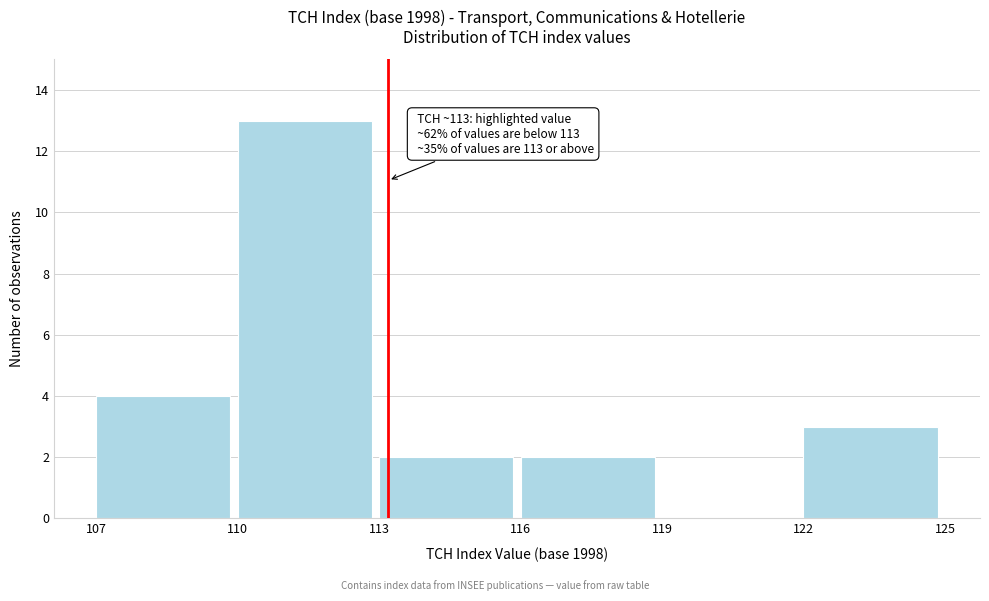

Over which range of the x-axis is the bar tallest?

110 to 113